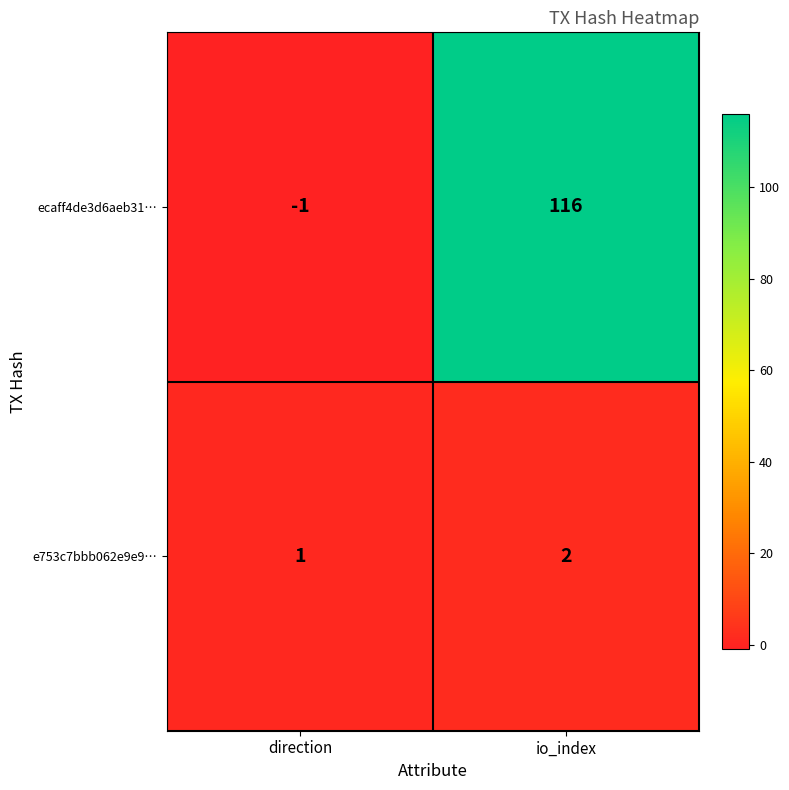

What is the maximum value shown in the chart?

116